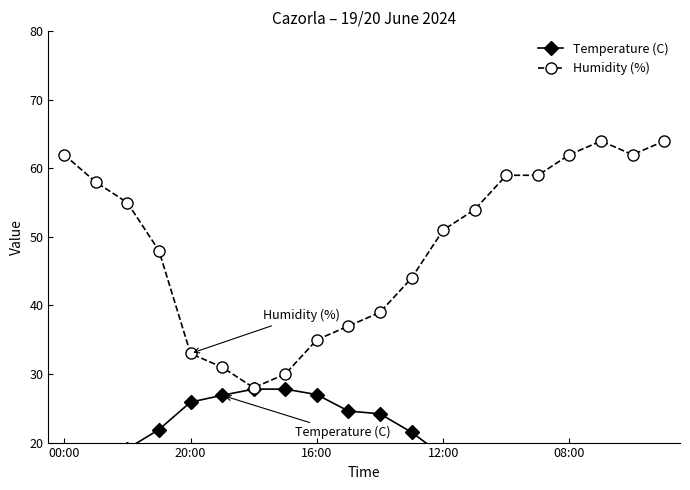

How many lines are shown in the chart?

2